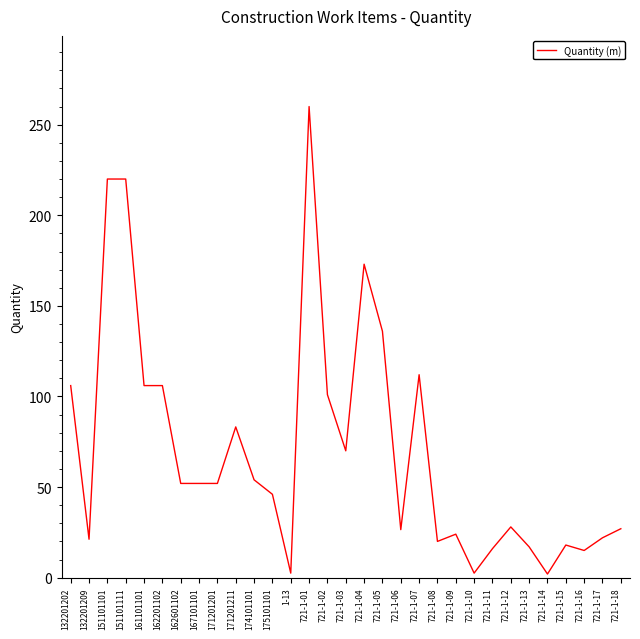

At which category does the chart reach its peak across all series?

721-1-01